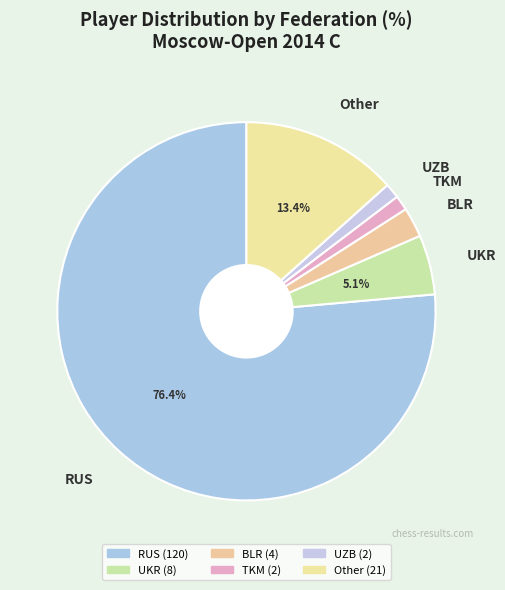

What is the majority slice?

RUS